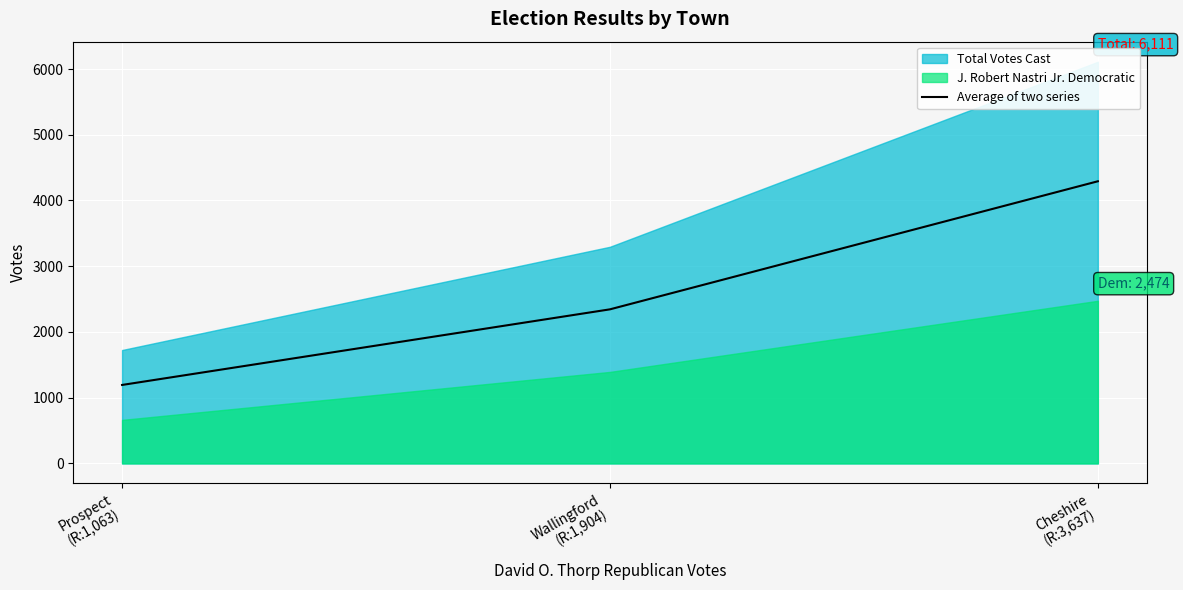

What is the label of the 1st point from the left?

Prospect
(R:1,063)